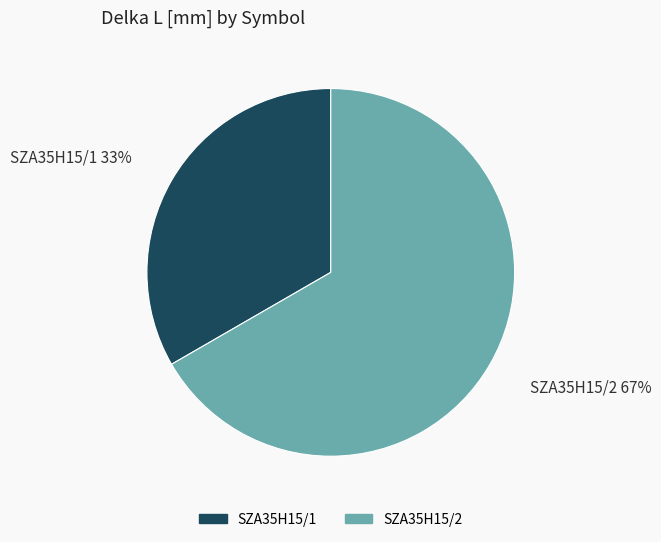

Do SZA35H15/2 and SZA35H15/1 together represent more than half of the pie?

Yes